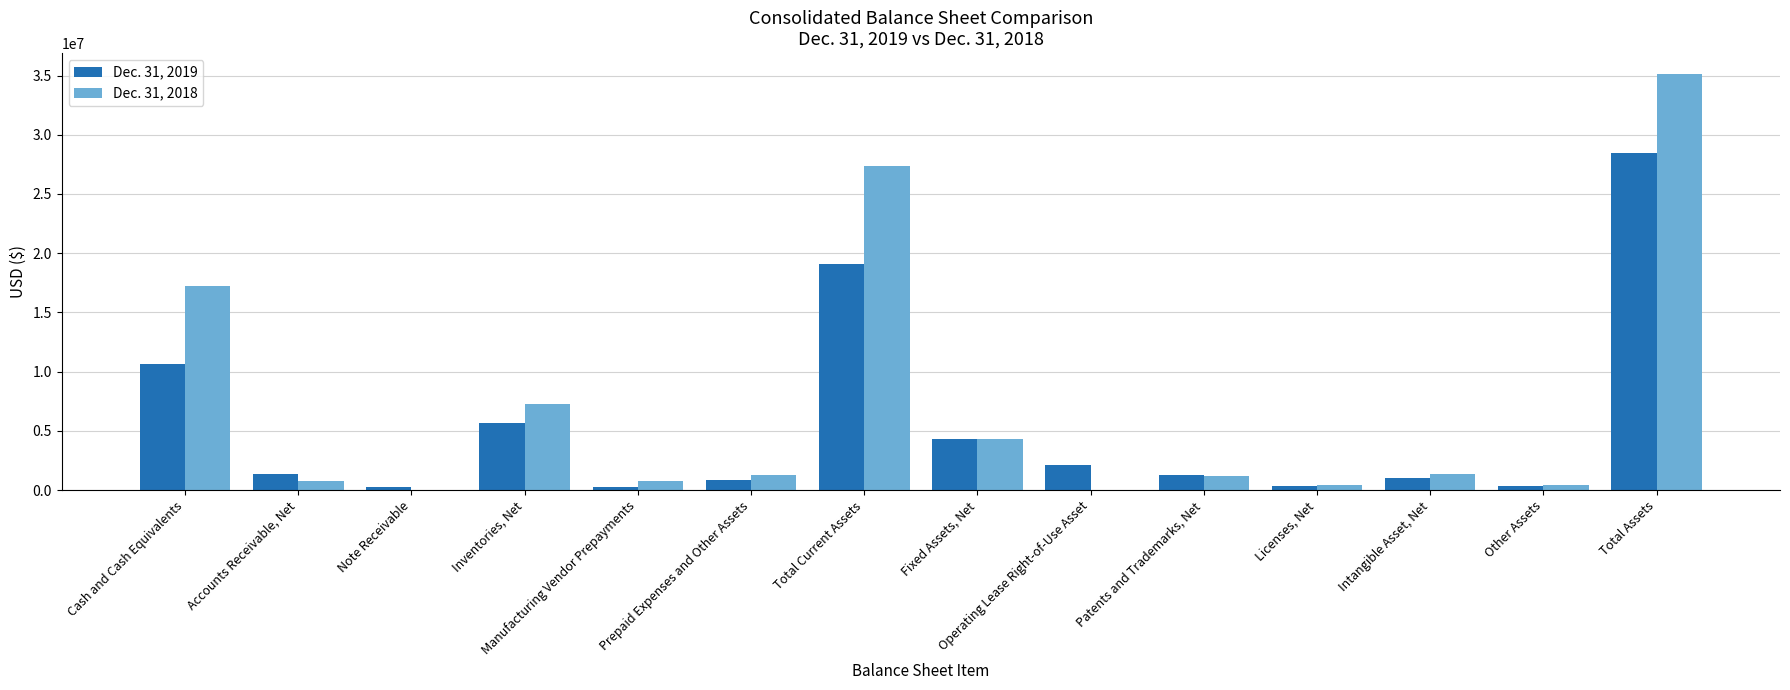

What is the greatest value displayed?

35133640